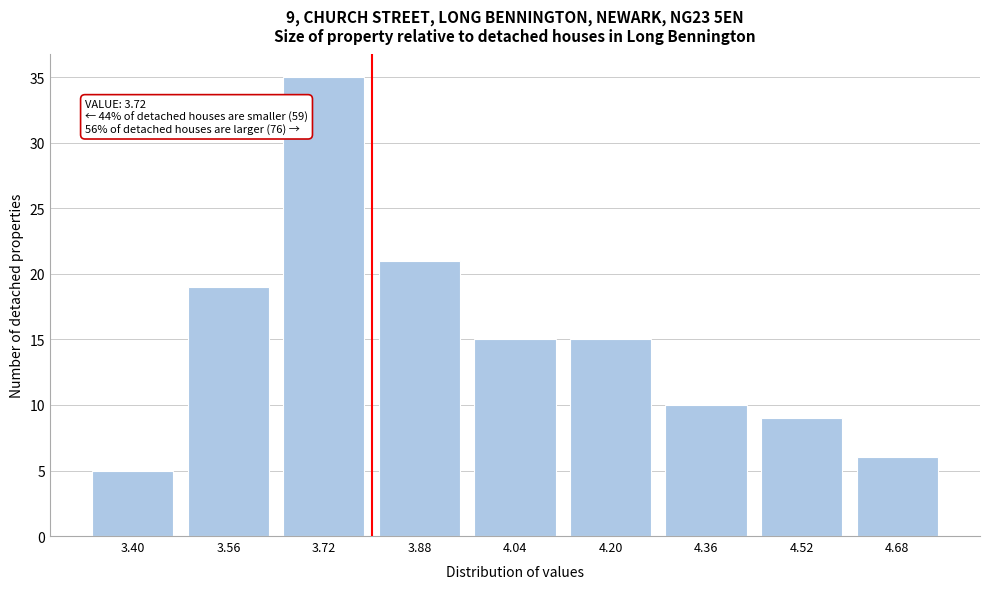

Reading left to right, what are all the values shown in this chart?

5	19	35	21	15	15	10	9	6